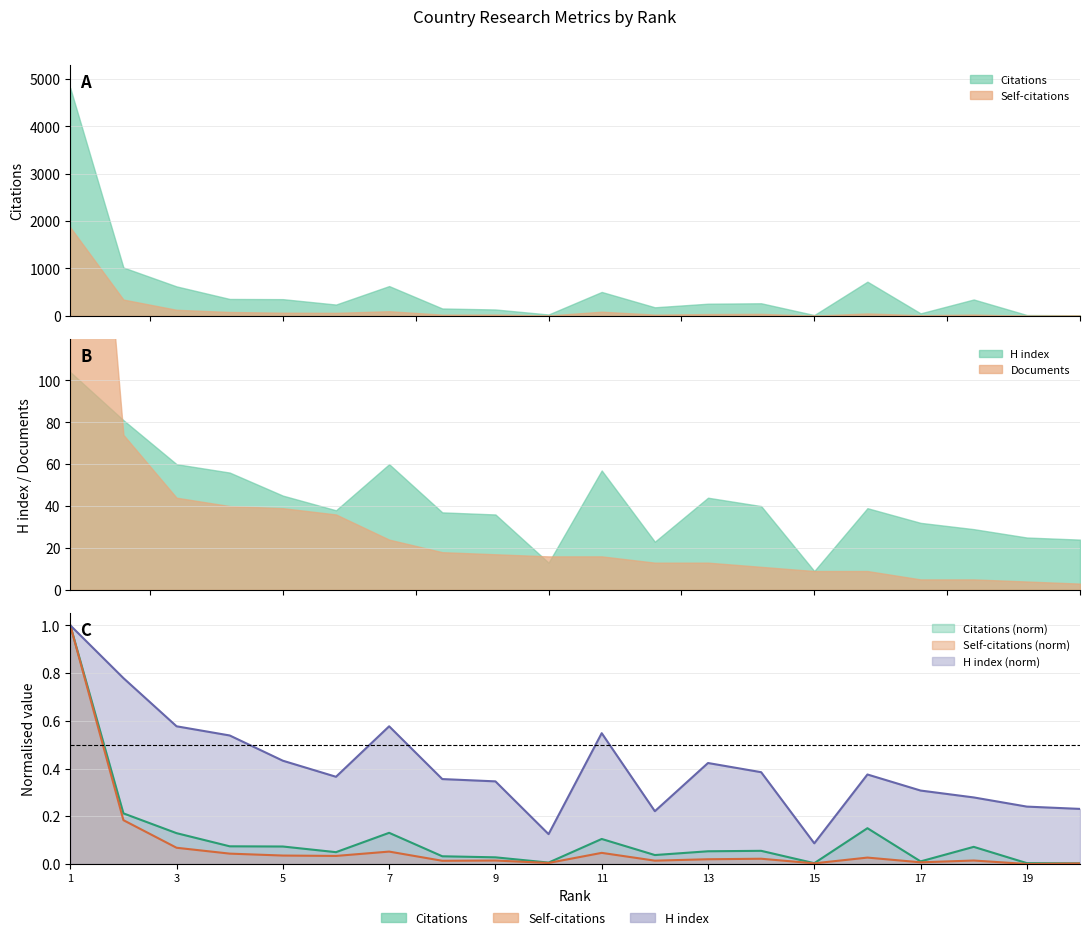

Is the value of Citations at 2 greater than the value of Self-citations at 16?

Yes